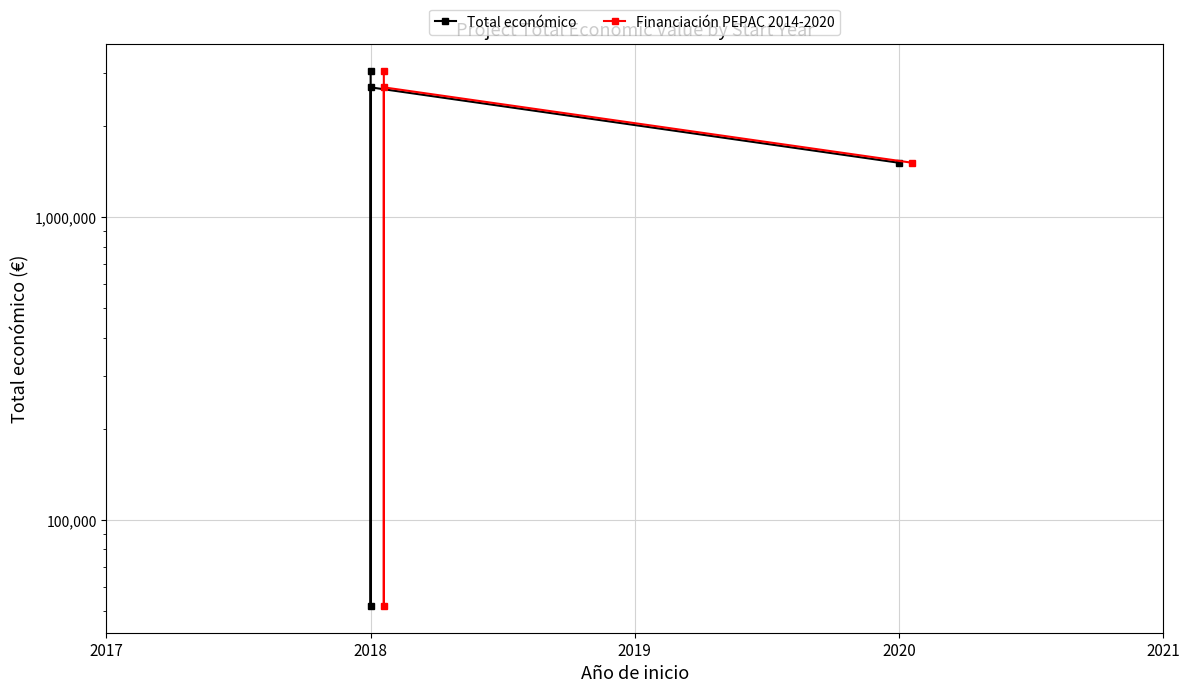

Which series has the largest total across all categories?

Total económico